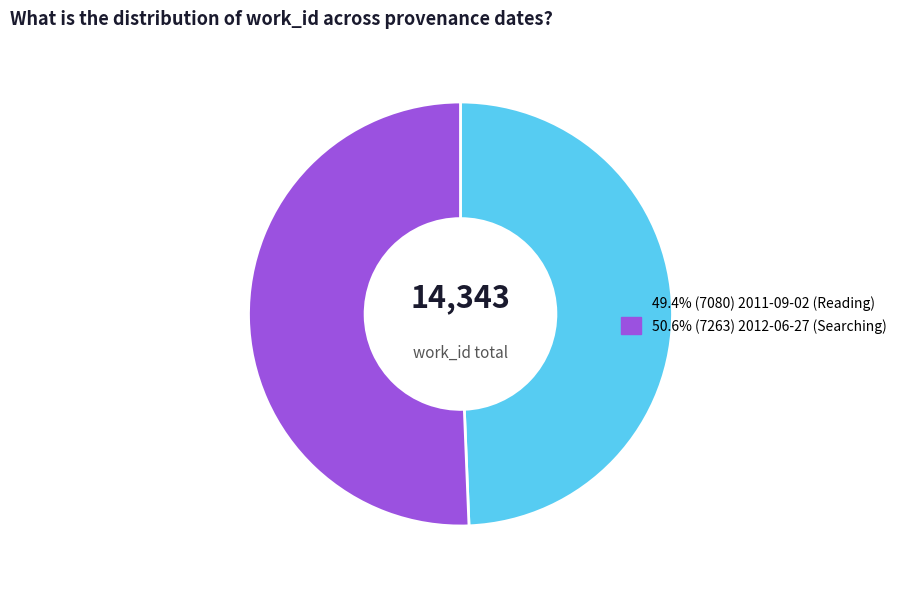

Is there a majority slice in this chart?

Yes